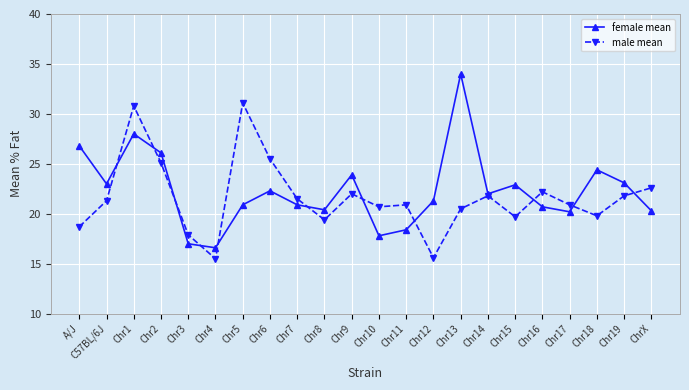

Where do female mean and male mean first cross each other?

C57BL/6J and Chr1